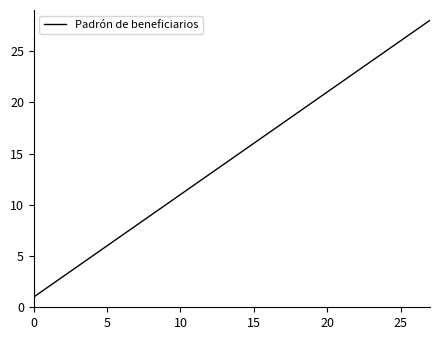

What is the difference between the maximum and minimum values?

27